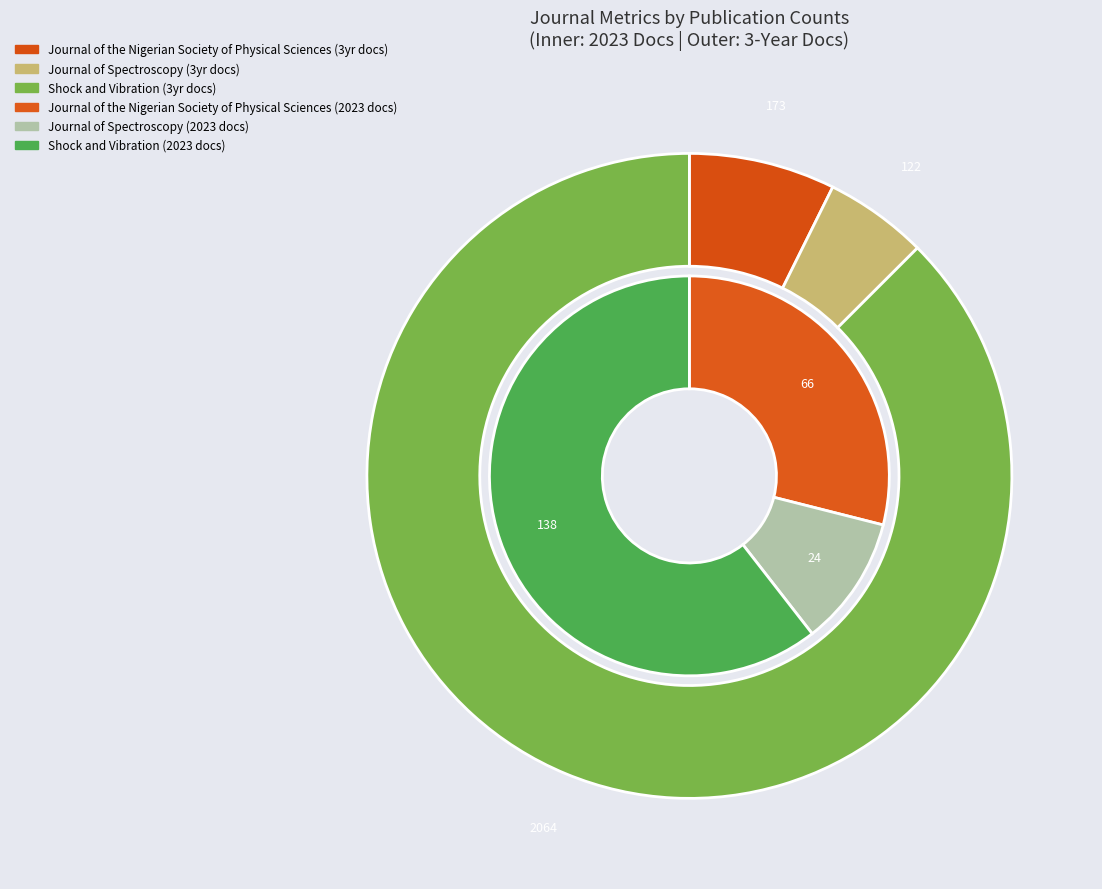

Which series changed the most between Journal of the Nigerian Society of Physical Sciences and Shock and Vibration?

Total Docs. (3years)